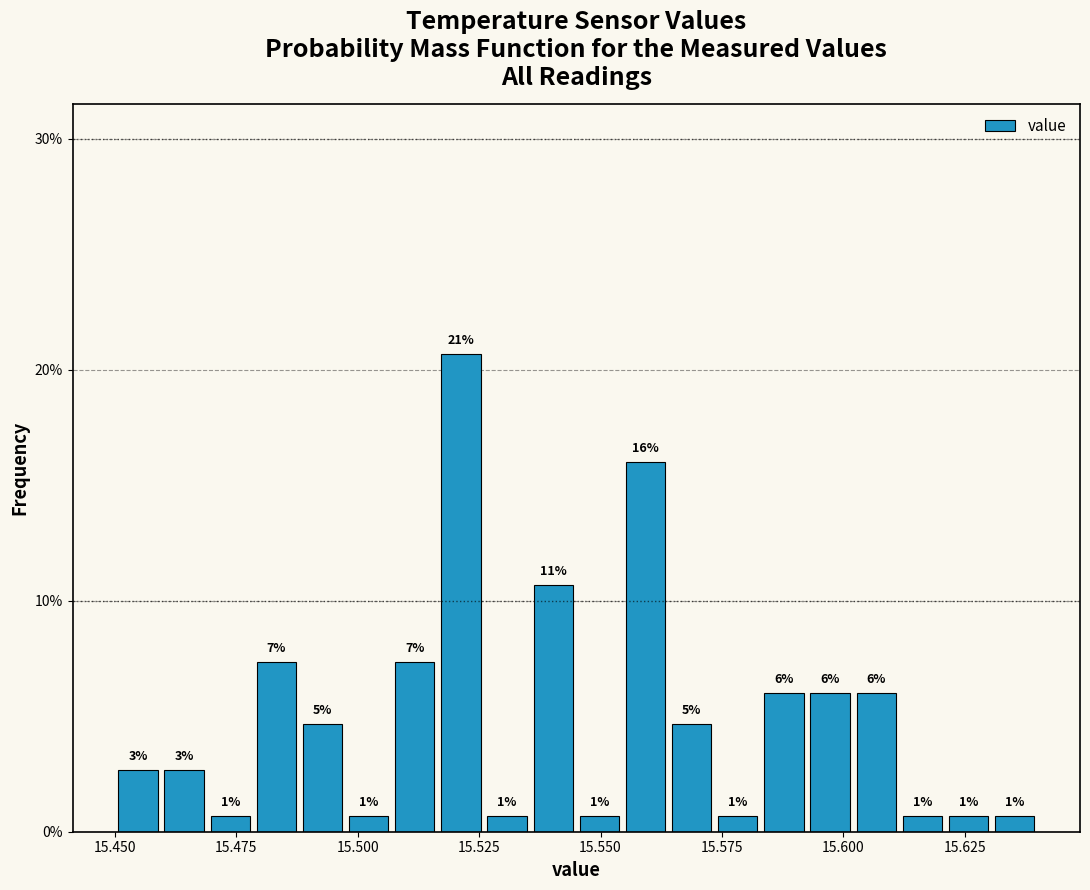

Read against the x-axis, roughly where is the centre of the tallest bar?

15.520